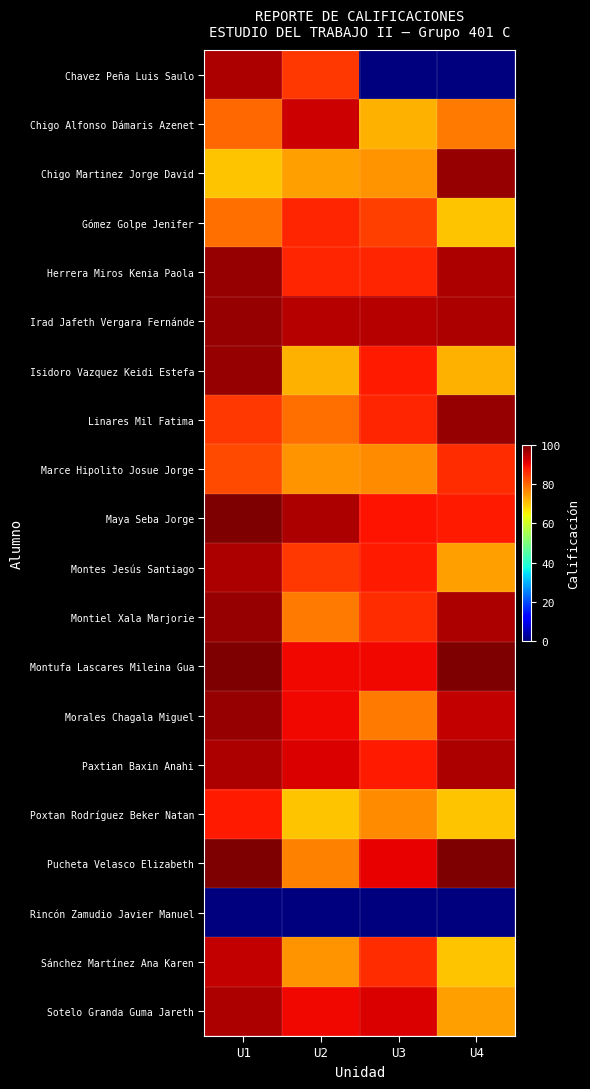

Reading right to left, transcribe all the data shown in this chart.

Chavez Peña Luis Saulo: U4=0	U3=0	U2=85	U1=96
Chigo Alfonso Dámaris Azenet: U4=78	U3=72	U2=93	U1=80
Chigo Martinez Jorge David: U4=98	U3=75	U2=74	U1=70
Gómez Golpe Jenifer: U4=70	U3=84	U2=87	U1=79
Herrera Miros Kenia Paola: U4=96	U3=87	U2=87	U1=98
Irad Jafeth Vergara Fernánde: U4=96	U3=95	U2=95	U1=98
Isidoro Vazquez Keidi Estefa: U4=72	U3=88	U2=72	U1=98
Linares Mil Fatima: U4=98	U3=87	U2=79	U1=85
Marce Hipolito Josue Jorge: U4=86	U3=76	U2=75	U1=83
Maya Seba Jorge: U4=88	U3=89	U2=96	U1=100
Montes Jesús Santiago: U4=74	U3=88	U2=85	U1=96
Montiel Xala Marjorie: U4=96	U3=86	U2=78	U1=98
Montufa Lascares Mileina Gua: U4=100	U3=90	U2=90	U1=100
Morales Chagala Miguel: U4=94	U3=78	U2=90	U1=98
Paxtian Baxin Anahi: U4=96	U3=88	U2=92	U1=96
Poxtan Rodríguez Beker Natan: U4=70	U3=76	U2=70	U1=88
Pucheta Velasco Elizabeth: U4=100	U3=91	U2=77	U1=100
Rincón Zamudio Javier Manuel: U4=0	U3=0	U2=0	U1=0
Sánchez Martínez Ana Karen: U4=70	U3=86	U2=75	U1=94
Sotelo Granda Guma Jareth: U4=74	U3=92	U2=90	U1=96